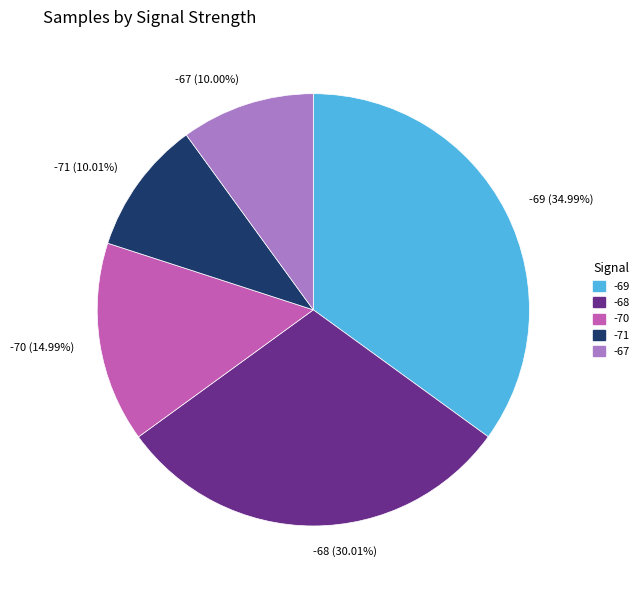

How many slices are in this pie chart?

5